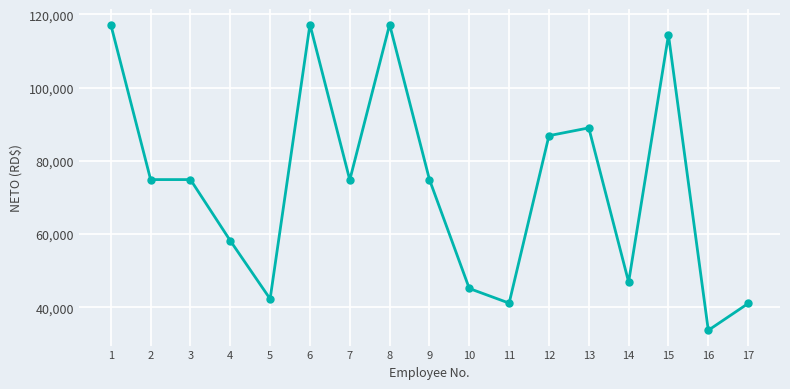

What is the sum of the values at 14 and 2?

121822.9